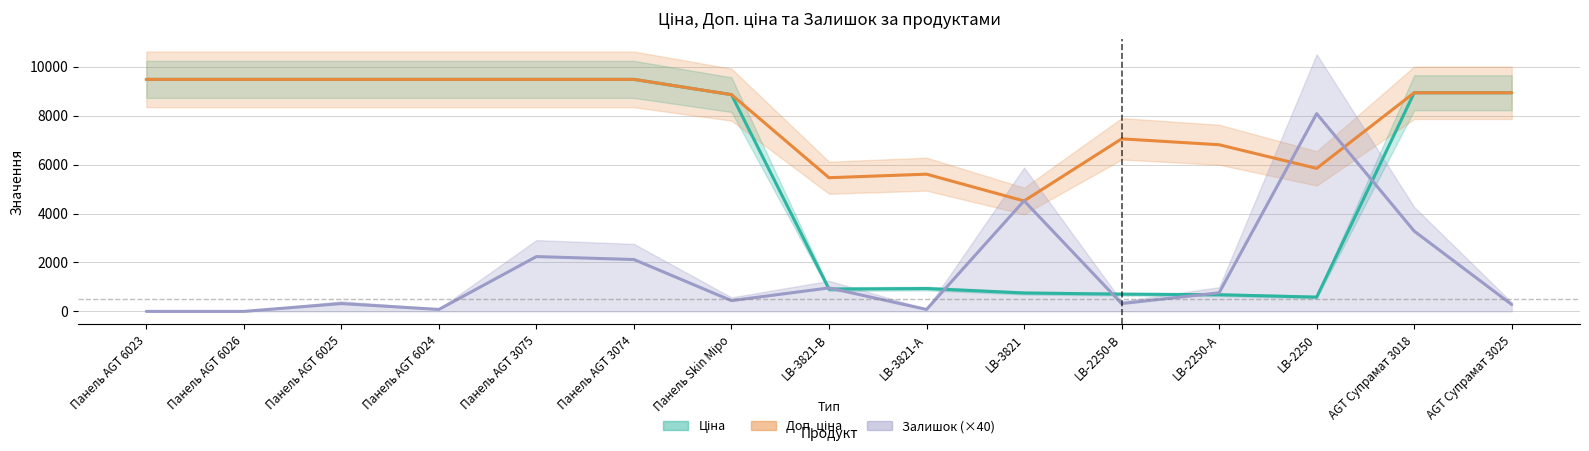

The Залишок series shows 80.0 at Панель AGT 6024. True or false?

True